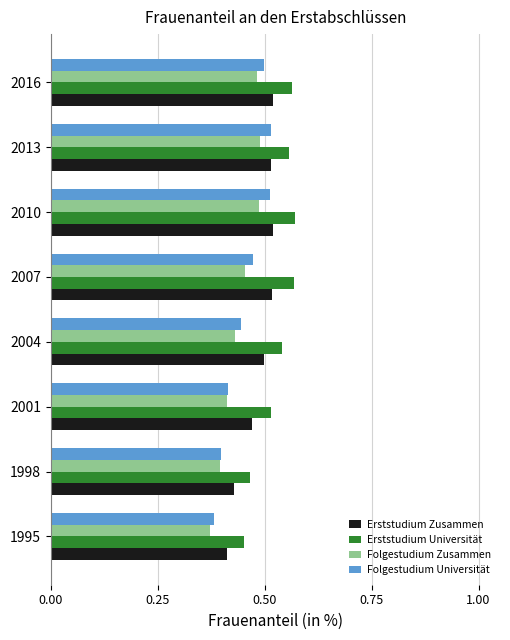

Rank the series by their average value, from lowest to highest.

Folgestudium Zusammen, Folgestudium Universität, Erststudium Zusammen, Erststudium Universität